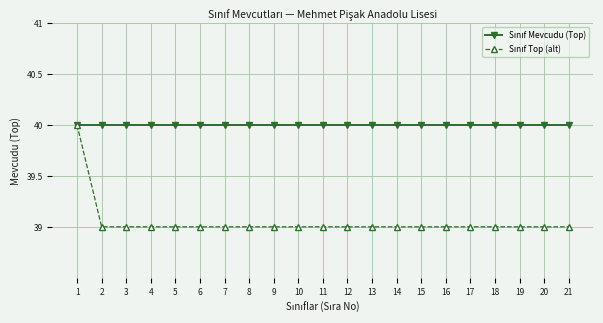

What is the total value across all series at 14?

79